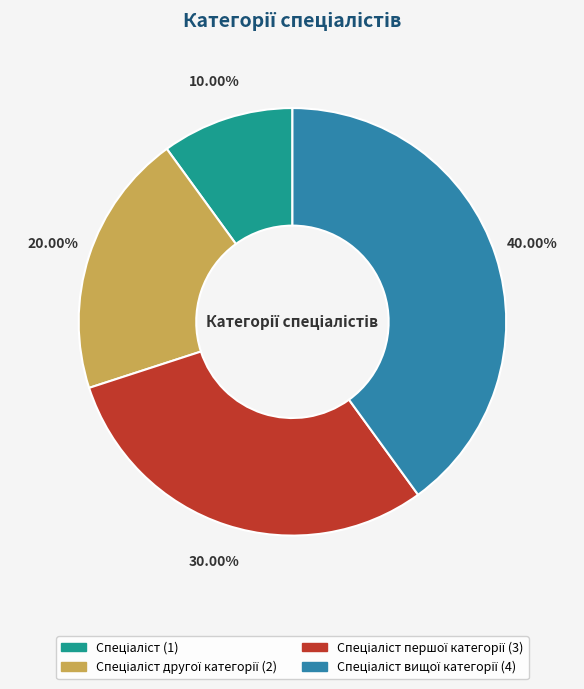

Is there any slice that represents more than half of the pie?

No